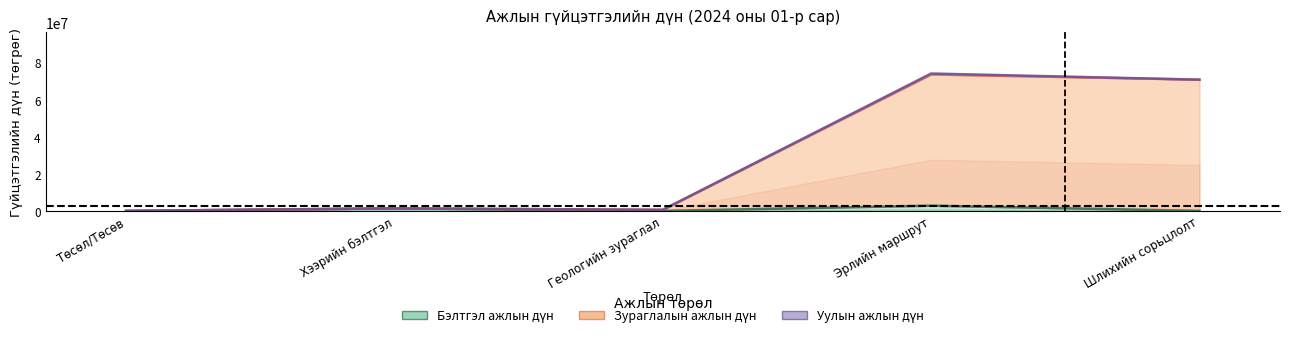

What is the difference between the highest and lowest values at Геологийн зураглал?

585000